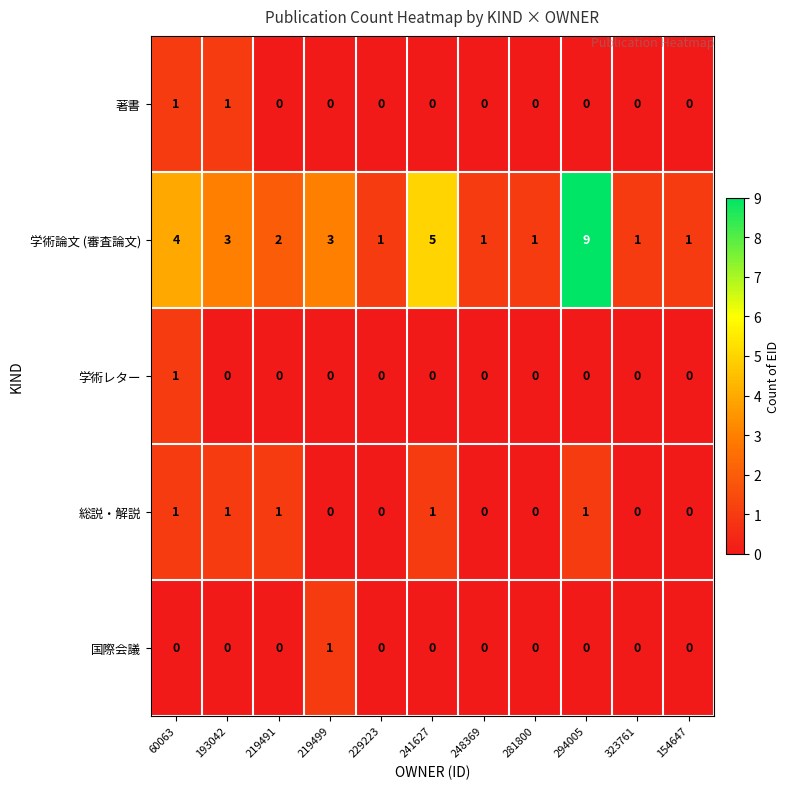

At which category is the sum across all series the highest?

294005